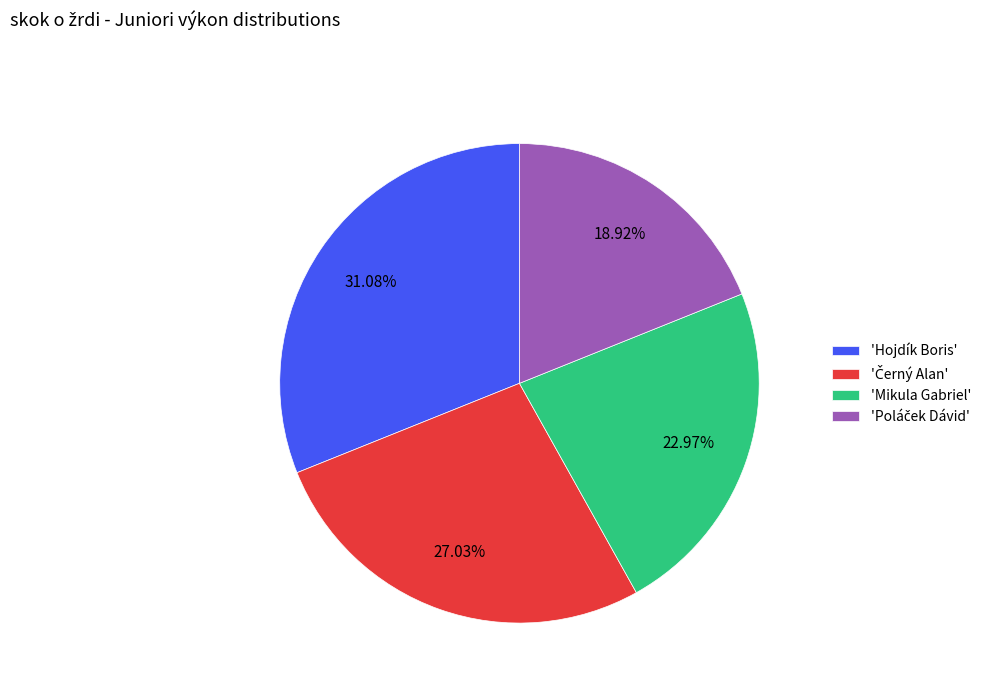

How many segments does this pie chart have?

4